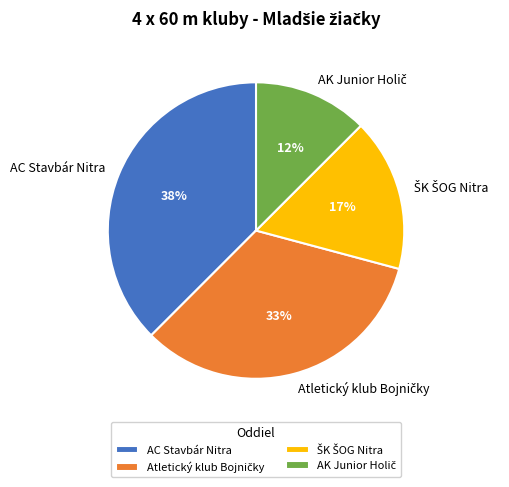

Which slice is the largest?

AC Stavbár Nitra